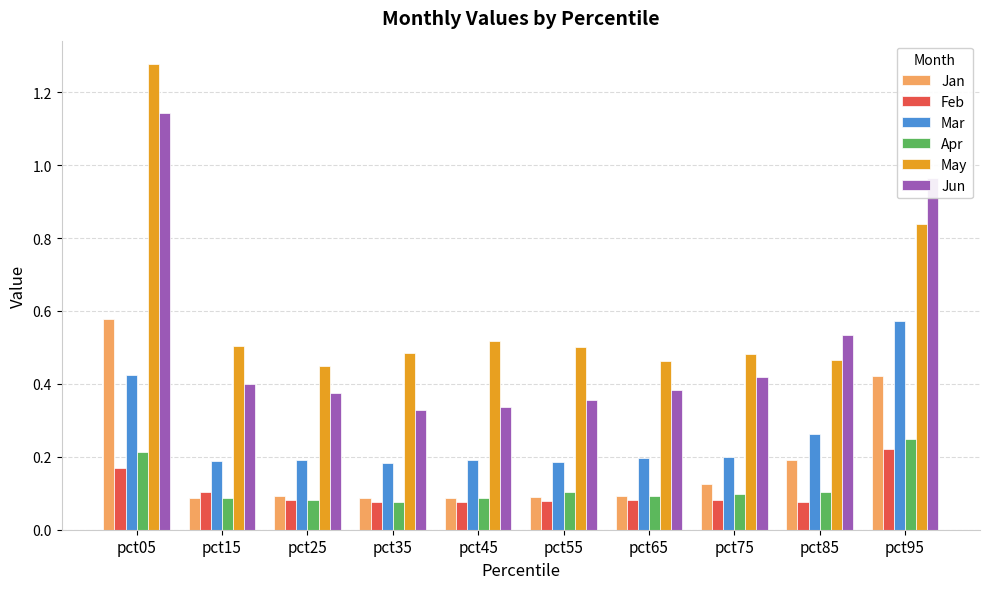

The value of Feb at pct75 is 0.1. True or false?

True